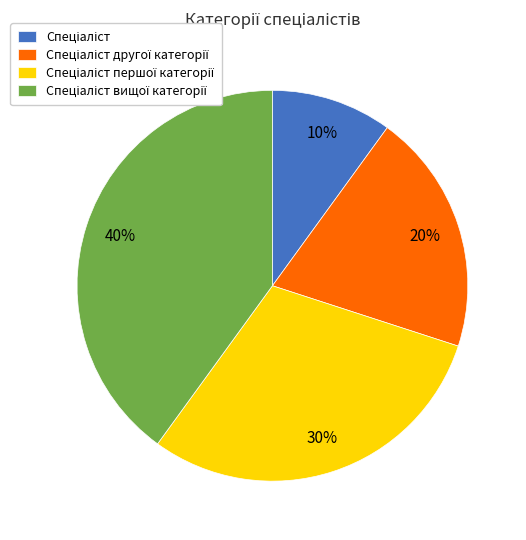

Does any single category account for the majority?

No